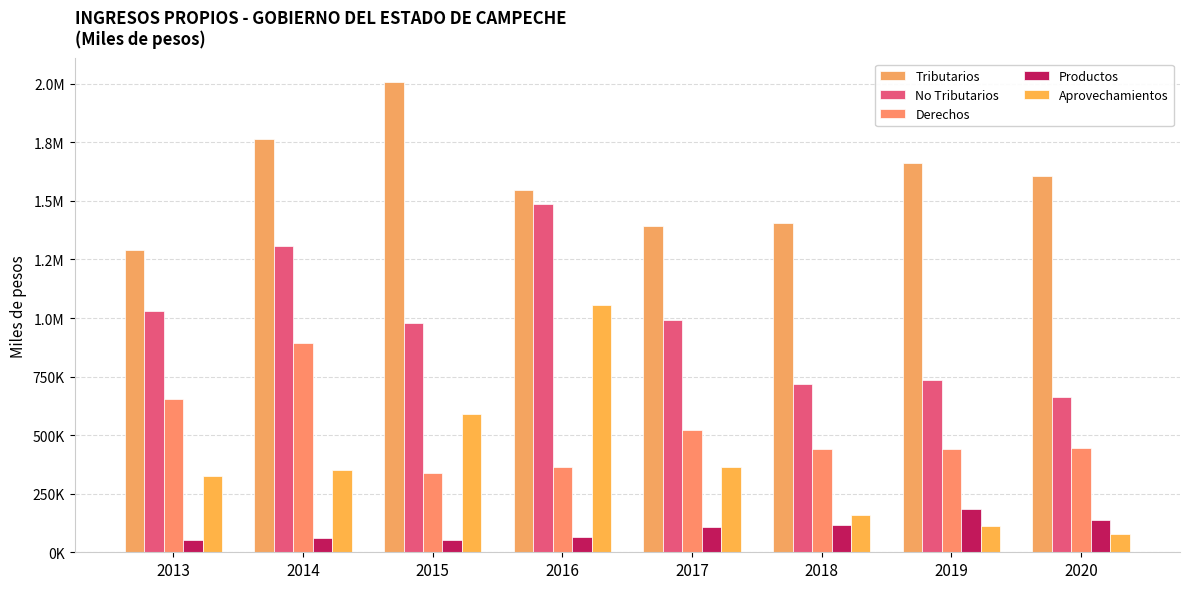

Which category has the highest value in the Derechos series?

2014